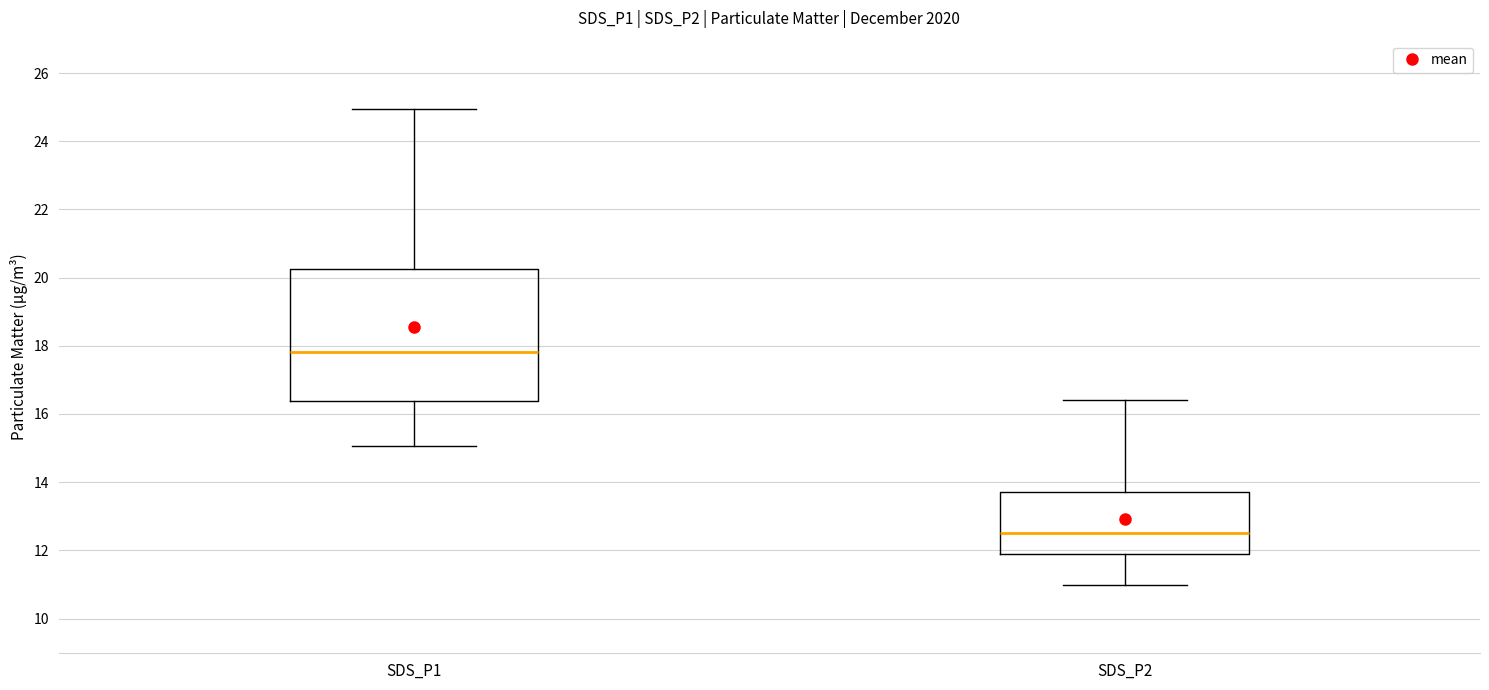

Which box's median line is the lowest?

SDS_P2